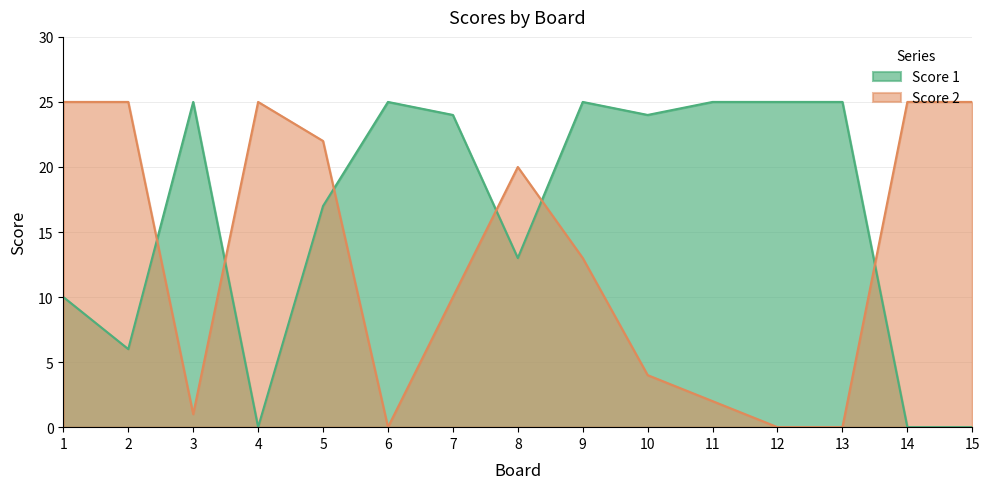

Which series has the largest total across all categories?

Score 1